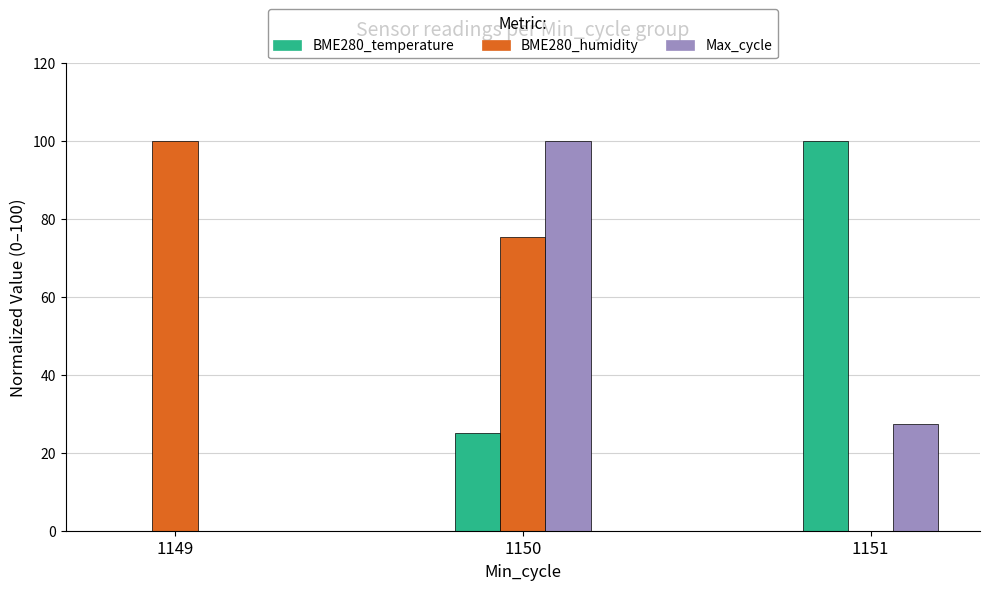

What is the total value across all series at 1151?

127.4